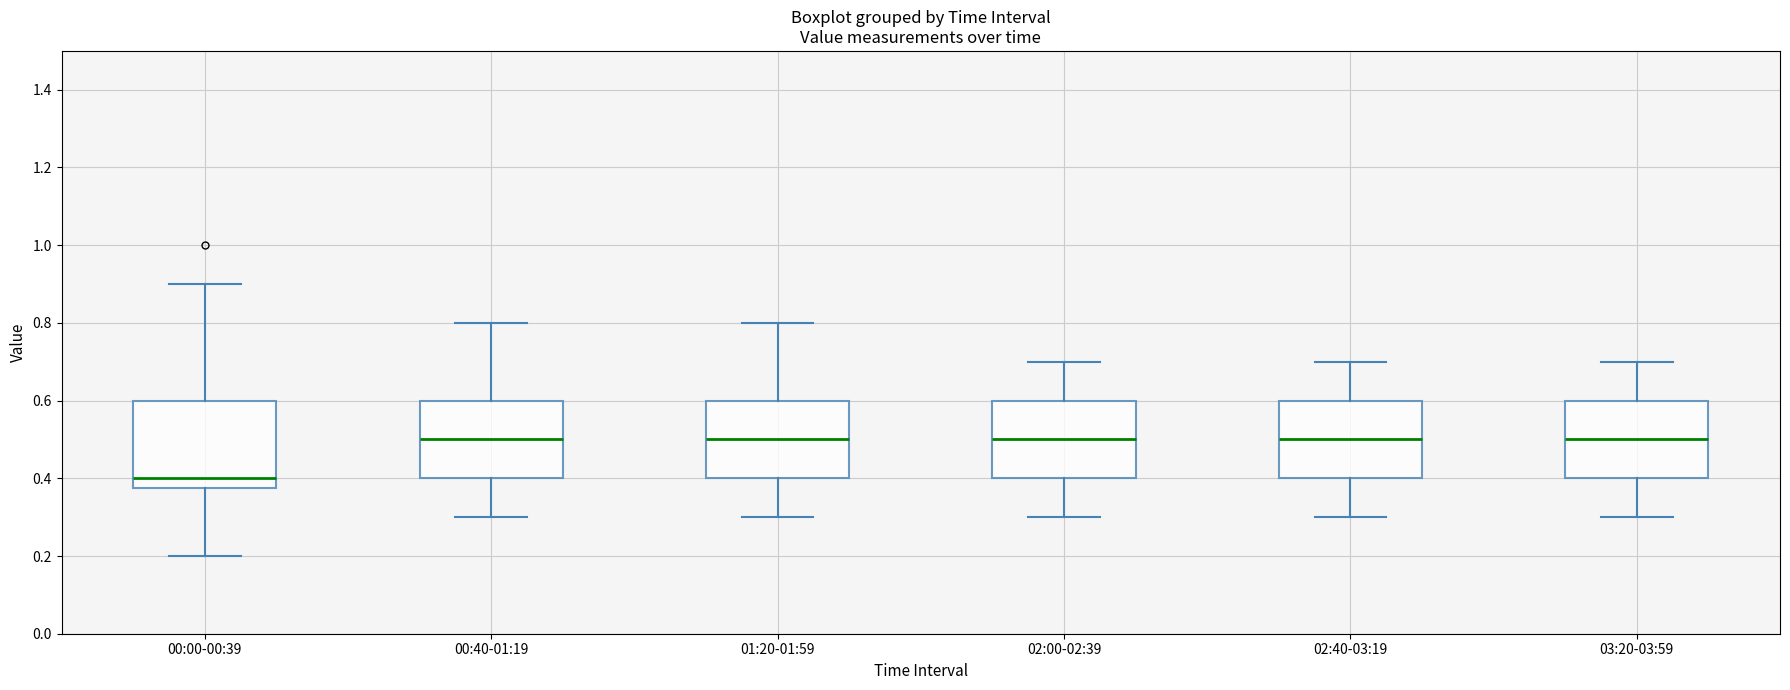

Which box is the tallest, from its lower edge to its upper edge?

00:00-00:39